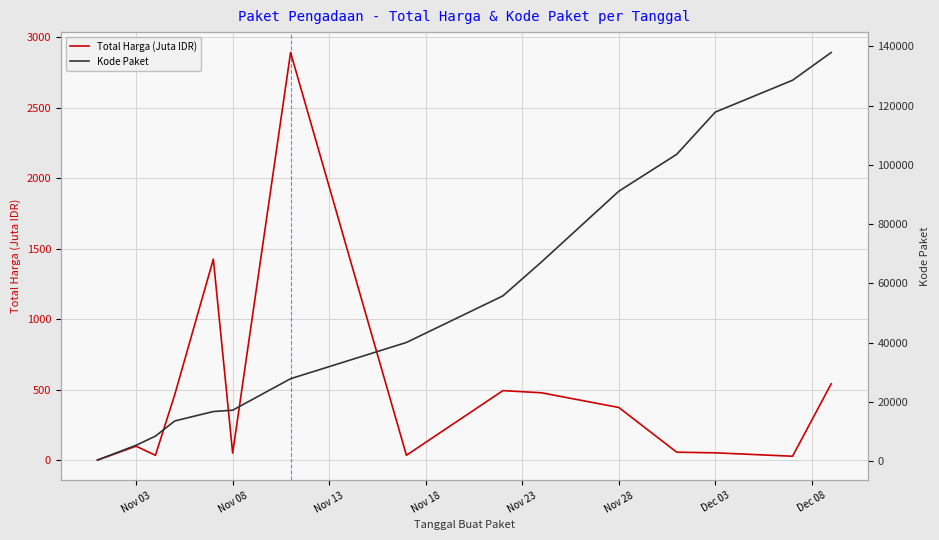

What is the maximum value for Total Harga (Juta IDR)?

2892.1